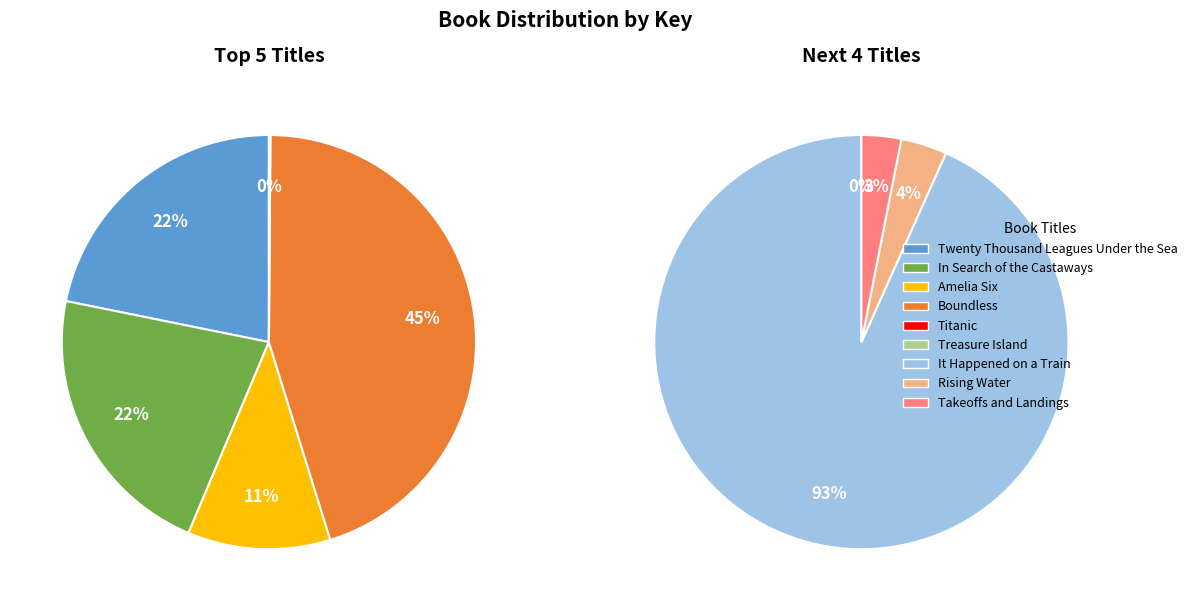

Rank the categories by value from lowest to highest.

Treasure Island, Titanic, Takeoffs and Landings, Rising Water, It Happened on a Train, Amelia Six, Twenty Thousand Leagues Under the Sea, In Search of the Castaways, Boundless